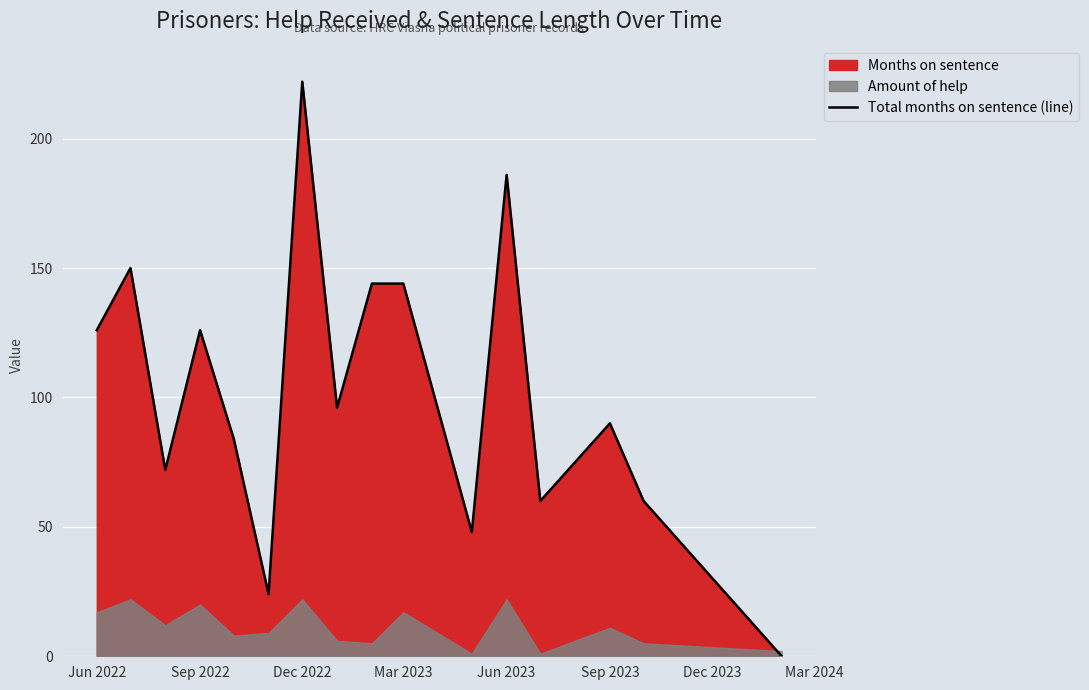

True or false: there are more than 0 points higher than both neighbors.

True